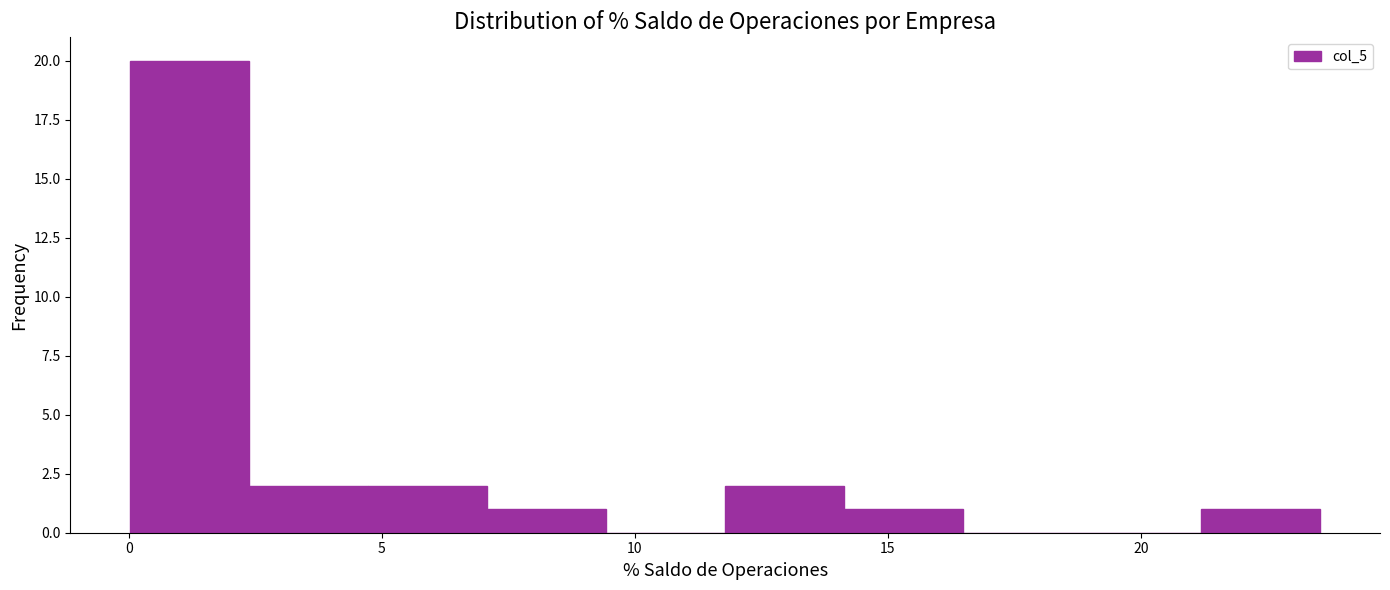

Reading left to right, transcribe this chart: for each bar, give the range it covers on the x-axis and its height. Neither the bar edges nor the heights are printed on the chart, so give them approximately, as read against the axes.

0.0 to 2.5: 20
2.5 to 4.5: 2
4.5 to 7.0: 2
7.0 to 9.5: 1
9.5 to 12.0: 0
12.0 to 14.0: 2
14.0 to 16.5: 1
16.5 to 19.0: 0
19.0 to 21.0: 0
21.0 to 23.5: 1